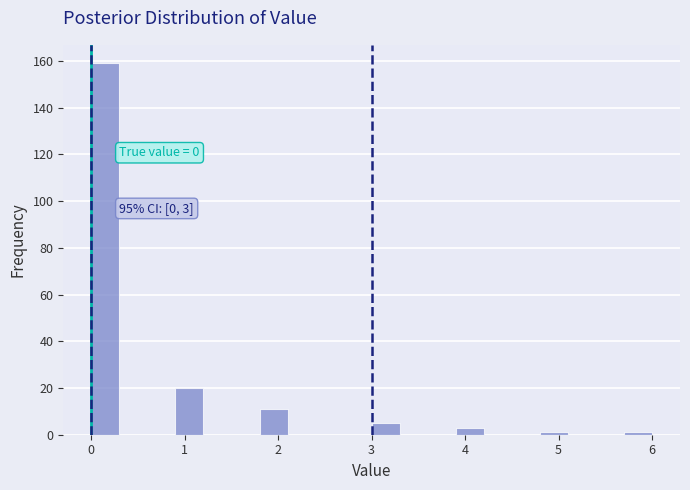

Read against the x-axis, roughly where is the centre of the tallest bar?

0.2